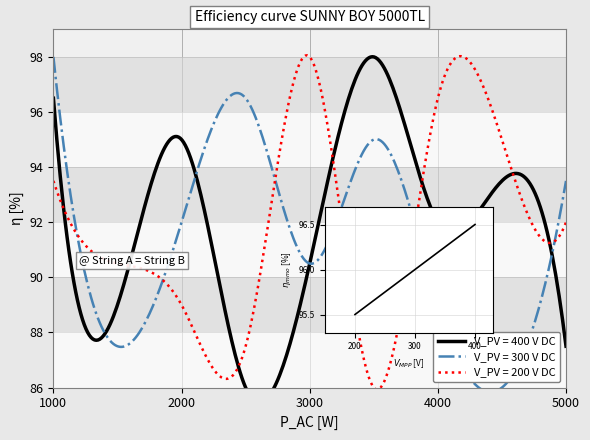

True or false: V_PV = 400 V DC has a value of 11 at 3.

False